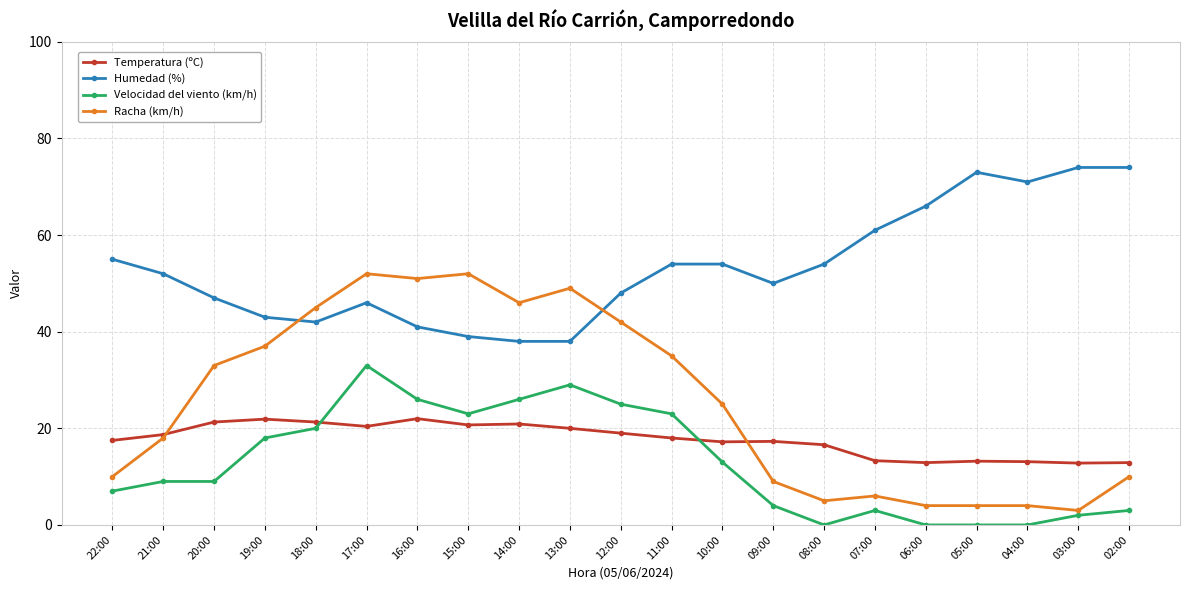

True or false: Humedad (%) and Temperatura (ºC) intersect in this chart.

False